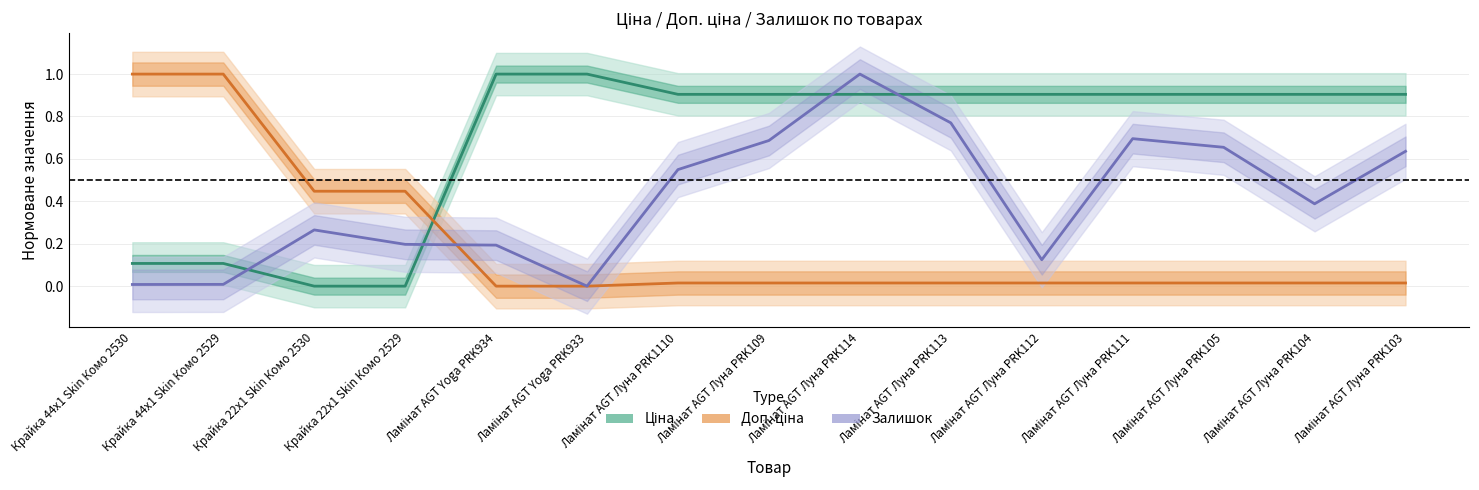

Which series has the widest spread of values?

Ціна (Estimate)